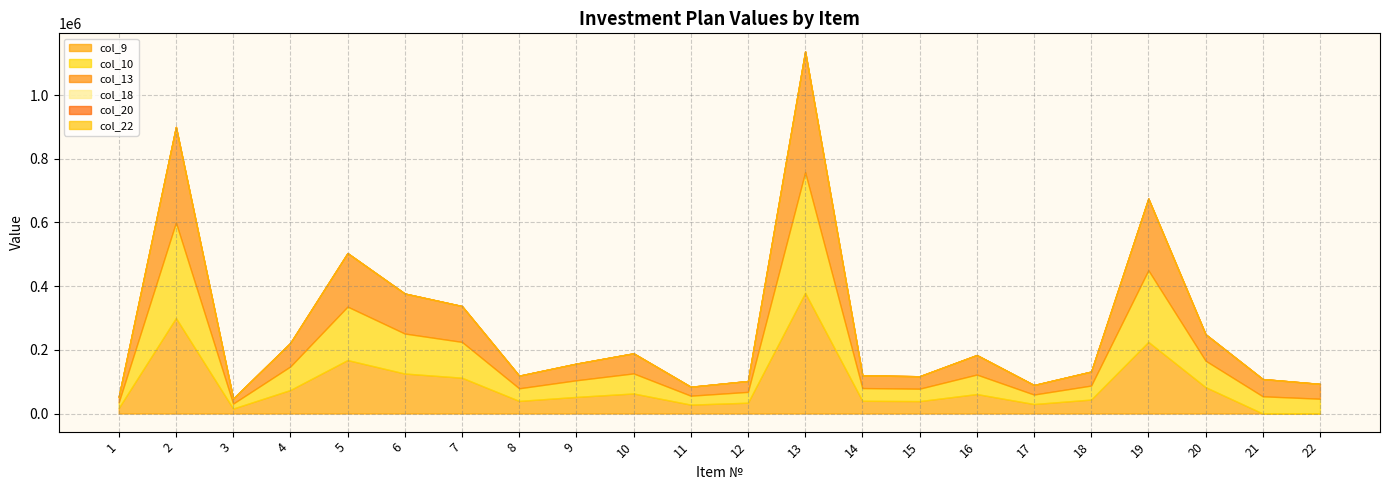

Does the chart display data point markers on the line(s)?

No